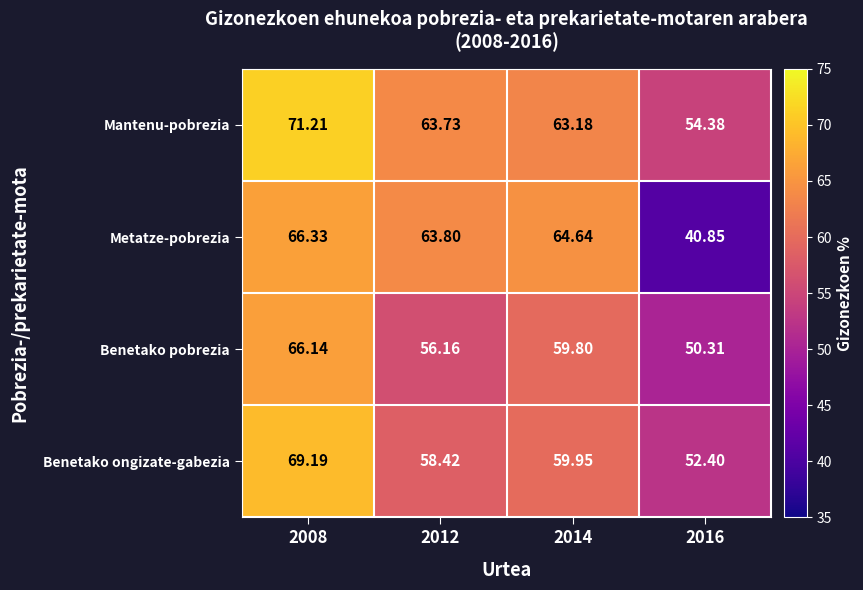

Rank the series at 2016 from highest to lowest value.

Mantenu-pobrezia, Benetako ongizate-gabezia, Benetako pobrezia, Metatze-pobrezia